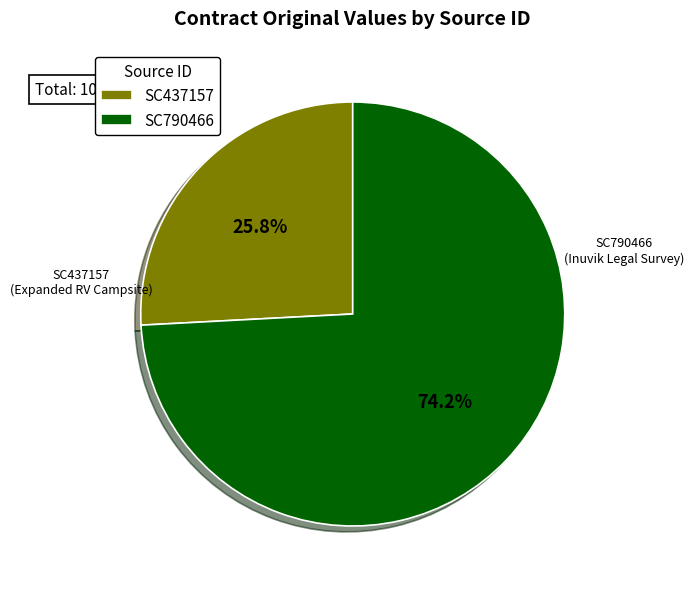

Rank the categories by value from highest to lowest.

SC790466, SC437157